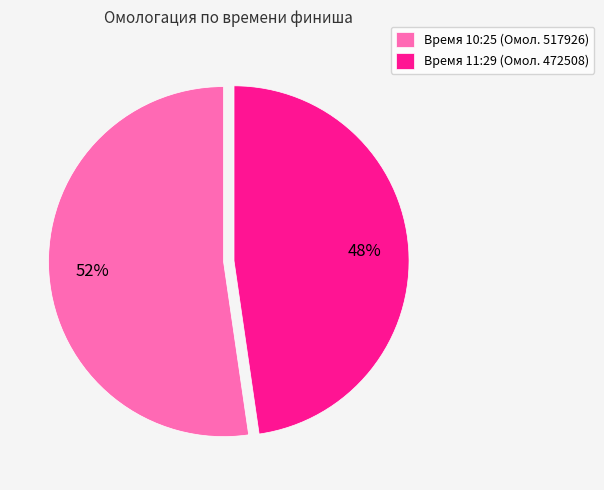

How many slices are in this pie chart?

2